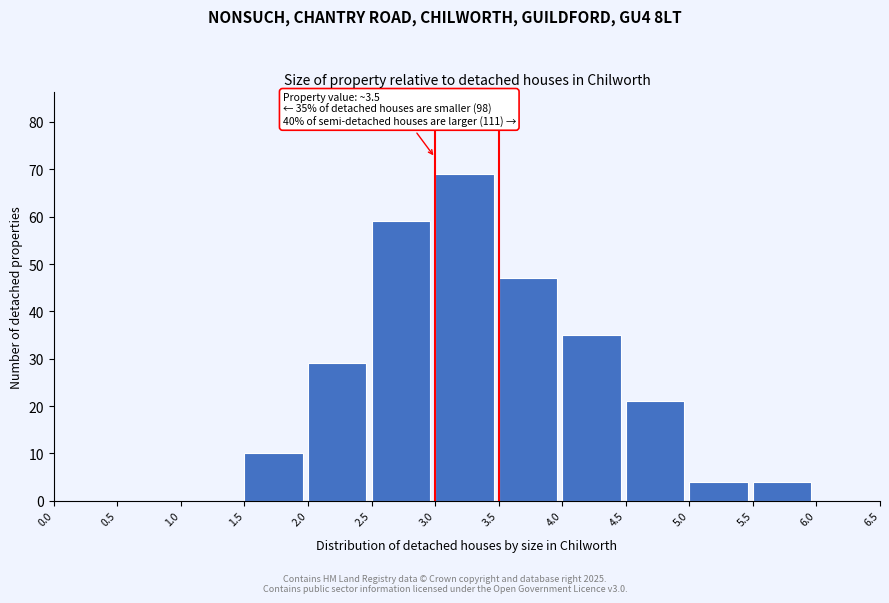

Over which range of the x-axis is the bar tallest?

3.0 to 3.5